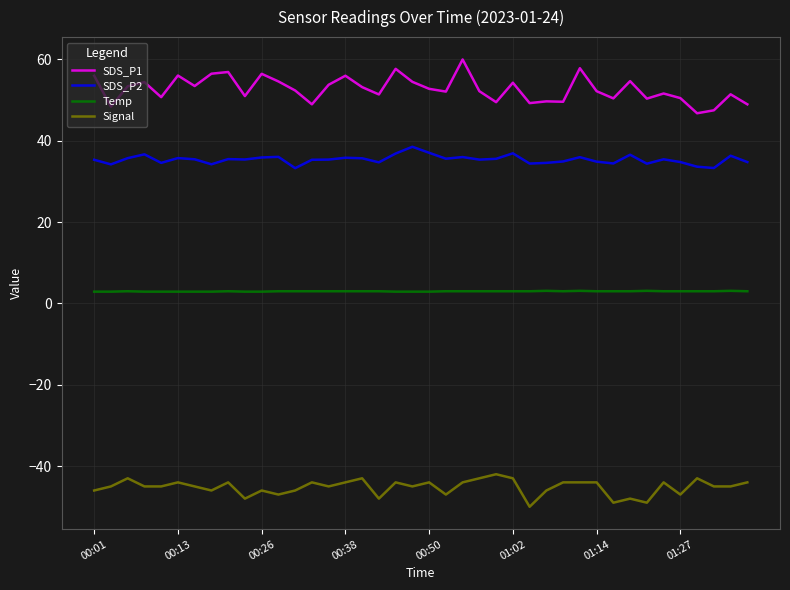

List the series in order of their overall mean, lowest first.

Signal, Temp, SDS_P2, SDS_P1